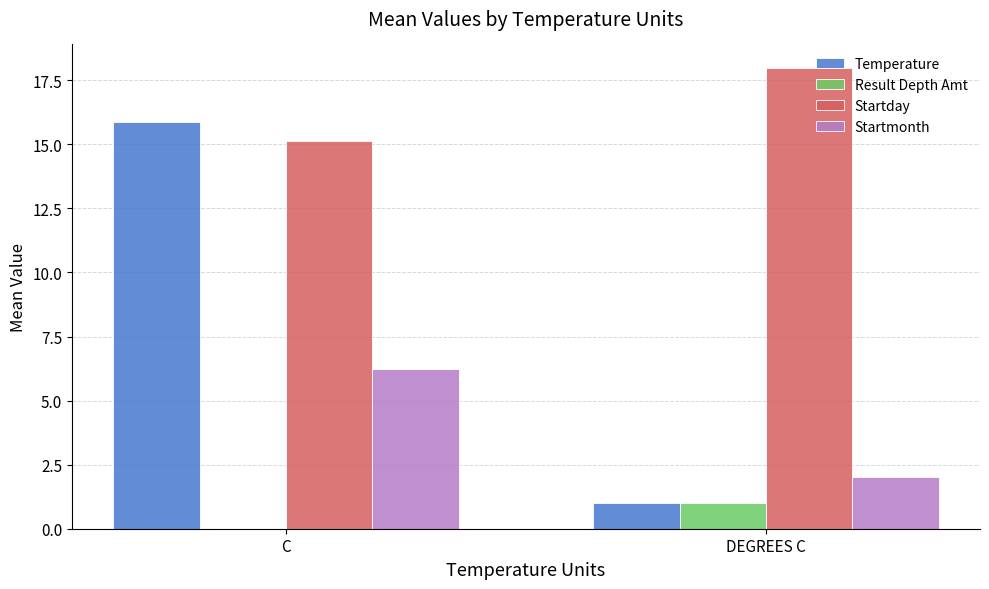

Between C and DEGREES C, which series saw the biggest shift?

Temperature